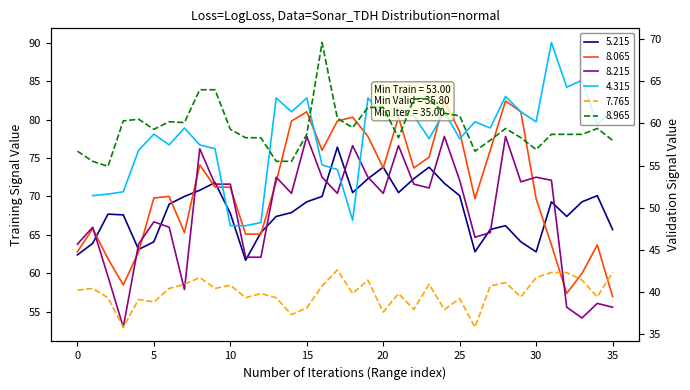

What is the difference between the highest and lowest values at 5?

31.0